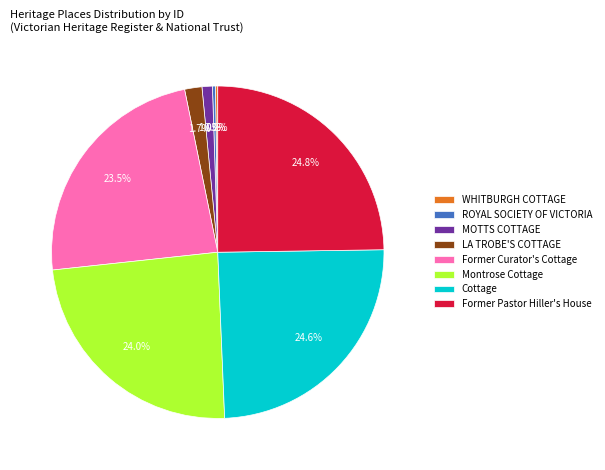

True or false: Montrose Cottage accounts for 24% of the total.

True